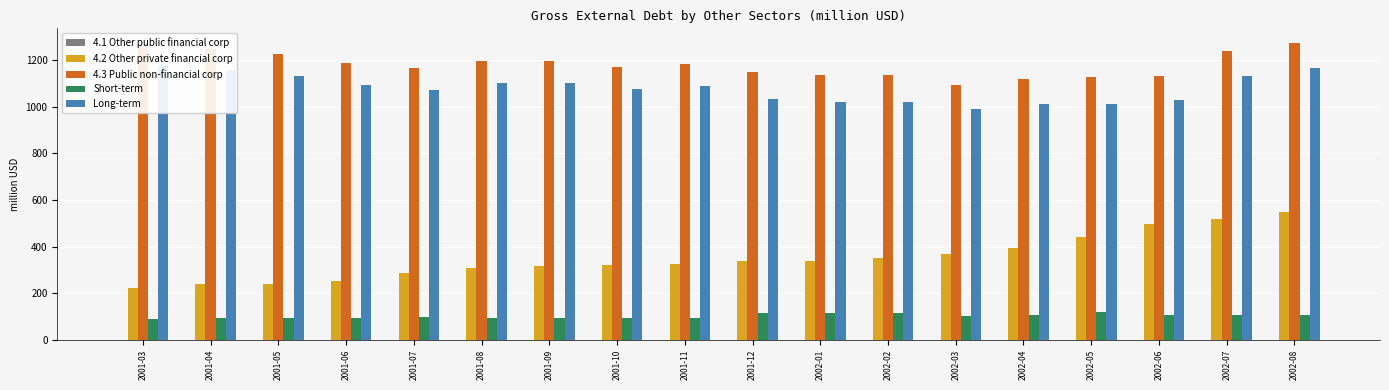

Reading right to left, what are all the values shown in this chart?

4.1 Other public financial corp: 2002-08=1.4	2002-07=1.4	2002-06=1.4	2002-05=1.2	2002-04=1.2	2002-03=1.2	2002-02=1.0	2002-01=1.1	2001-12=1.0	2001-11=0.8	2001-10=0.9	2001-09=0.8	2001-08=0.0	2001-07=0.0	2001-06=0.0	2001-05=0.0	2001-04=0.0	2001-03=0.0
4.2 Other private financial corp: 2002-08=547.4	2002-07=517.0	2002-06=496.4	2002-05=442.9	2002-04=394.8	2002-03=368.3	2002-02=350.2	2002-01=337.8	2001-12=338.1	2001-11=326.7	2001-10=322.2	2001-09=318.4	2001-08=308.4	2001-07=285.1	2001-06=254.6	2001-05=238.0	2001-04=239.1	2001-03=222.9
4.3 Public non-financial corp: 2002-08=1272.1	2002-07=1236.5	2002-06=1132.8	2002-05=1128.3	2002-04=1119.6	2002-03=1092.3	2002-02=1134.8	2002-01=1134.6	2001-12=1146.9	2001-11=1182.5	2001-10=1169.9	2001-09=1194.9	2001-08=1196.4	2001-07=1166.9	2001-06=1187.4	2001-05=1225.0	2001-04=1248.5	2001-03=1266.5
Short-term: 2002-08=108.2	2002-07=106.2	2002-06=105.9	2002-05=118.5	2002-04=106.2	2002-03=102.4	2002-02=115.4	2002-01=114.0	2001-12=113.5	2001-11=93.2	2001-10=93.6	2001-09=94.9	2001-08=94.5	2001-07=97.2	2001-06=94.4	2001-05=95.0	2001-04=92.0	2001-03=90.4
Long-term: 2002-08=1163.9	2002-07=1130.3	2002-06=1027.0	2002-05=1009.9	2002-04=1013.4	2002-03=989.9	2002-02=1019.4	2002-01=1020.6	2001-12=1033.4	2001-11=1089.3	2001-10=1076.3	2001-09=1099.9	2001-08=1101.9	2001-07=1069.7	2001-06=1092.9	2001-05=1129.9	2001-04=1156.5	2001-03=1176.0